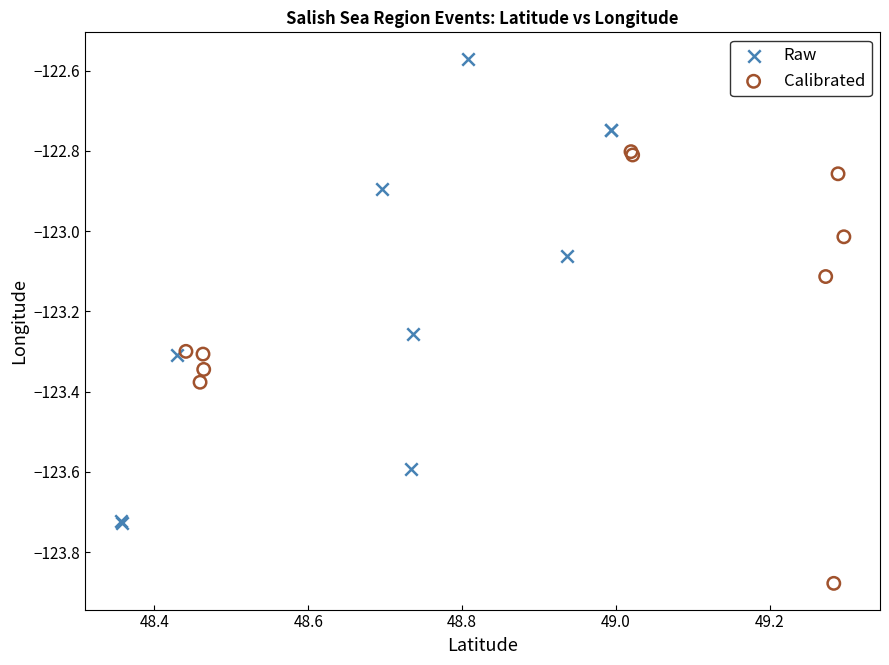

What are all the series names shown in the legend?

Raw, Calibrated